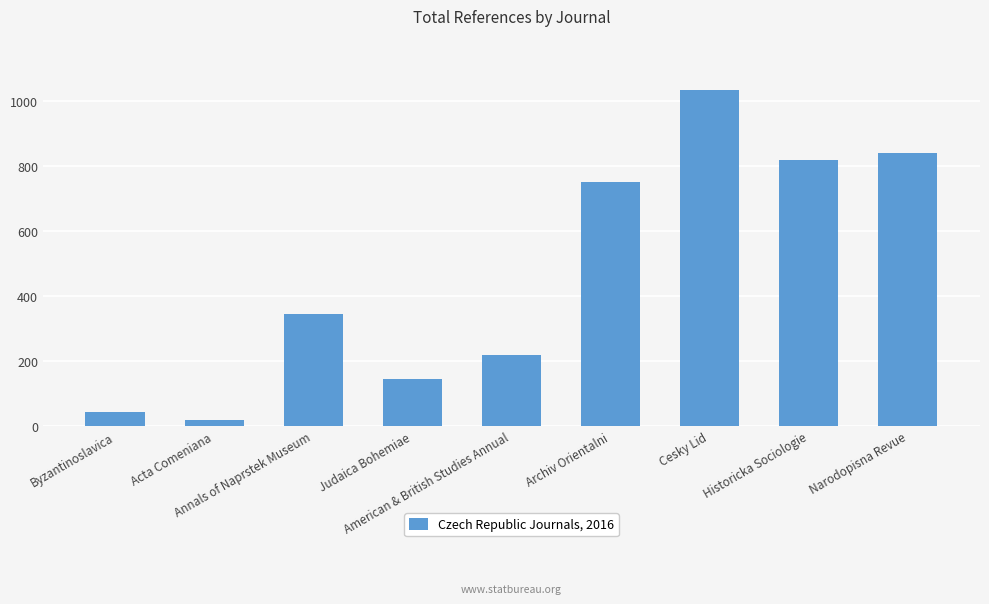

Reading right to left, extract all data points from this chart.

842	819	1036	750	218	145	346	20	43